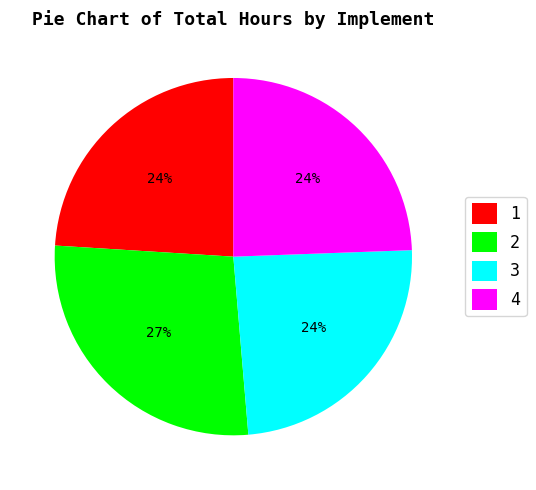

Does any single category account for the majority?

No